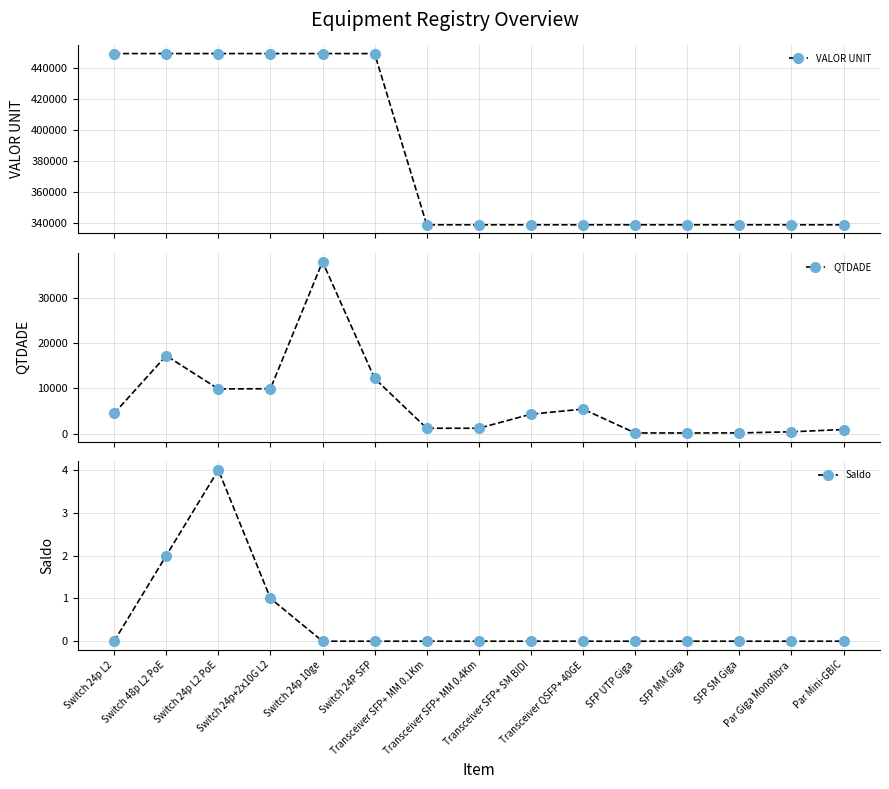

True or false: QTDADE and VALOR UNIT cross at least once.

False